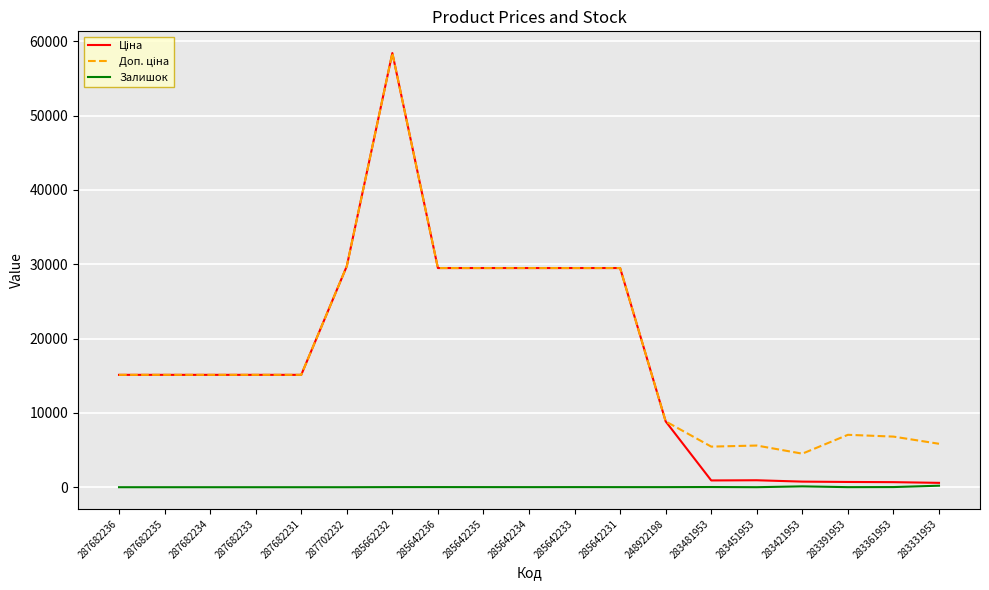

What is the total value across all series at 287682231?

30240.0